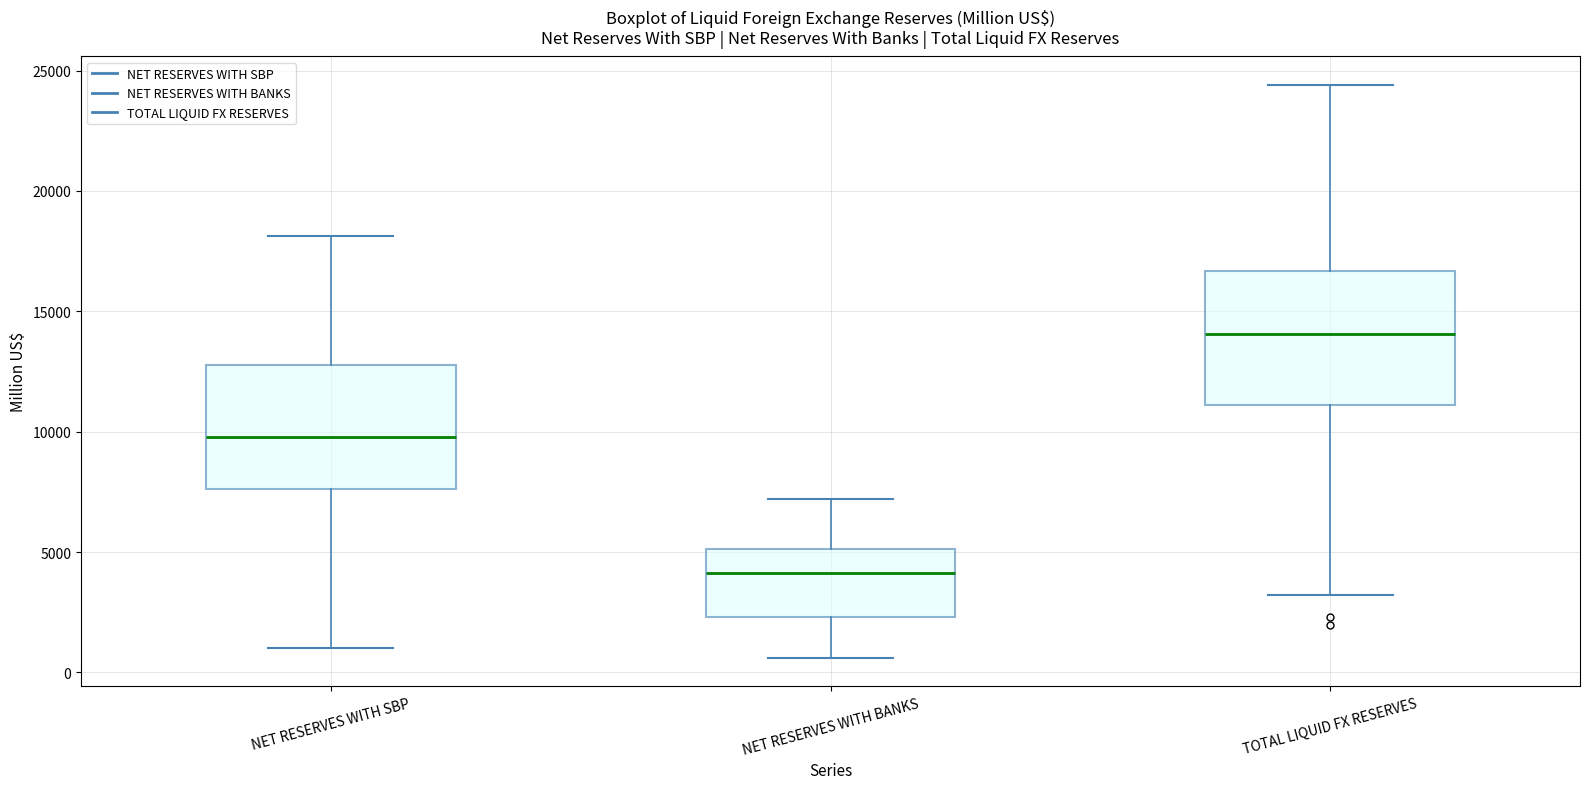

Where does the lower whisker of the box for NET RESERVES WITH BANKS end on the y-axis? The values are not printed on the chart, so give them approximately, as read against the axis.

500